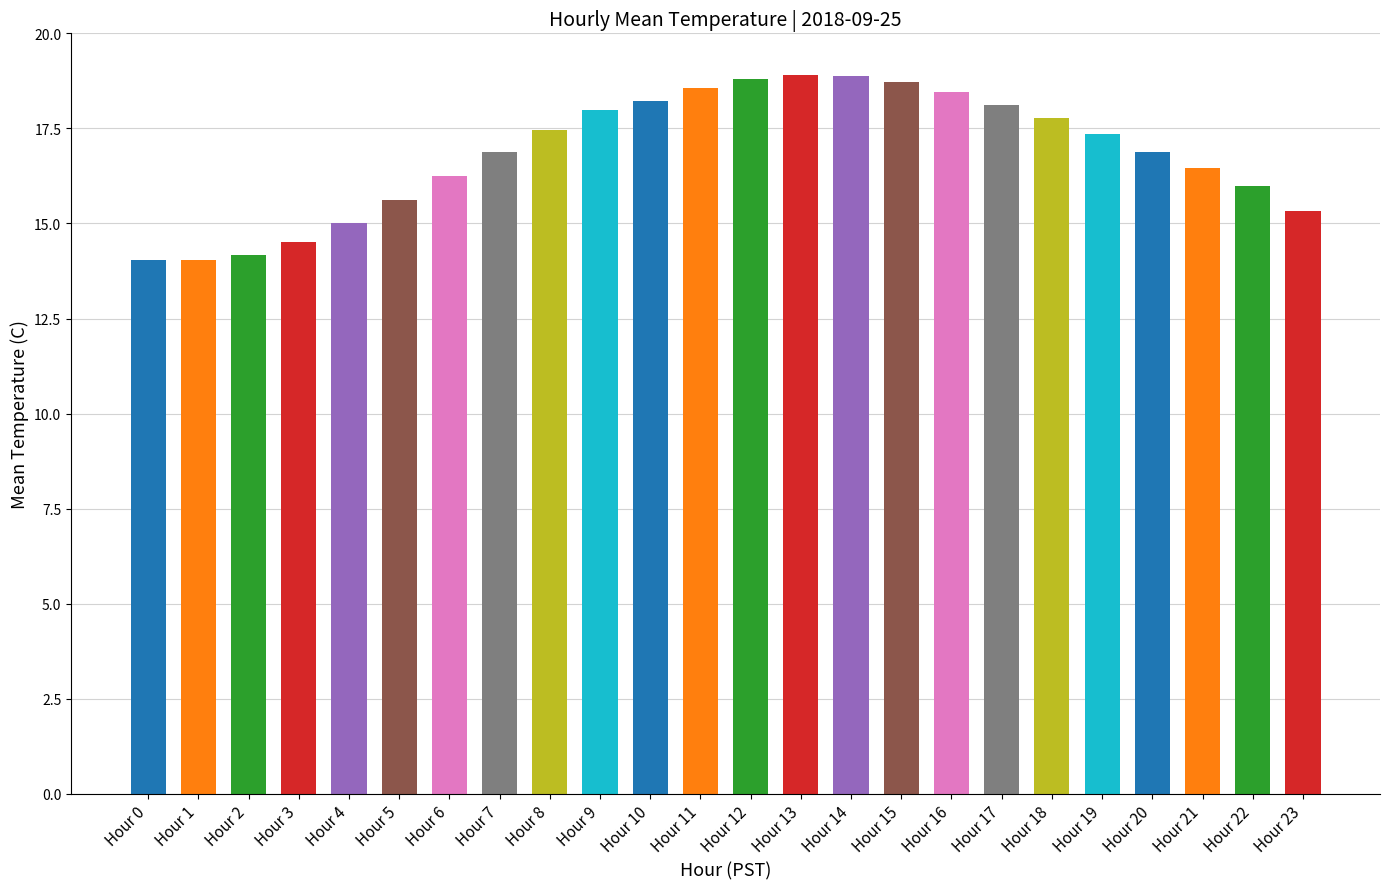

What is the greatest value displayed?

18.9